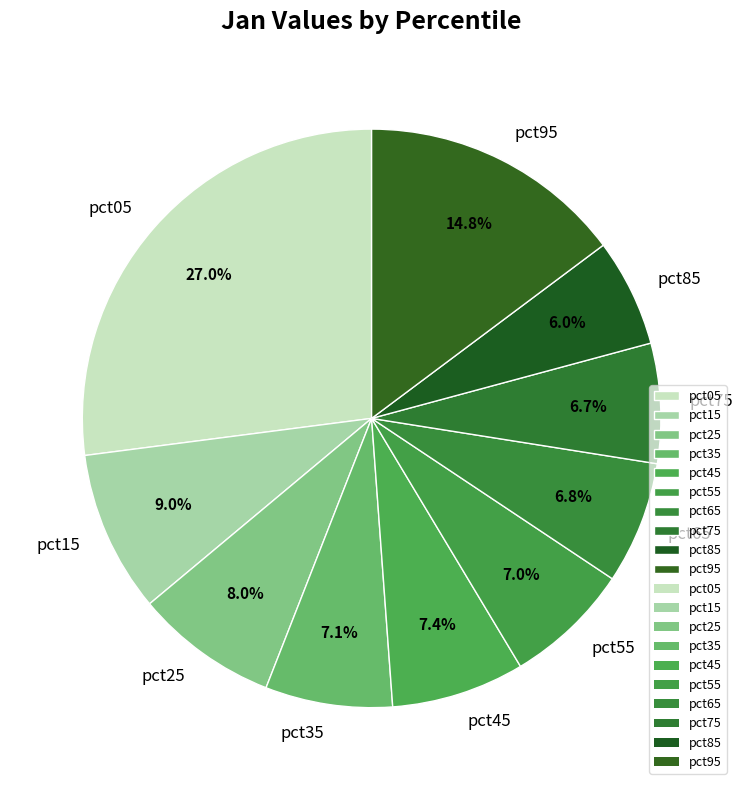

What is the ratio of the value at pct55 to the value at pct95?

0.5